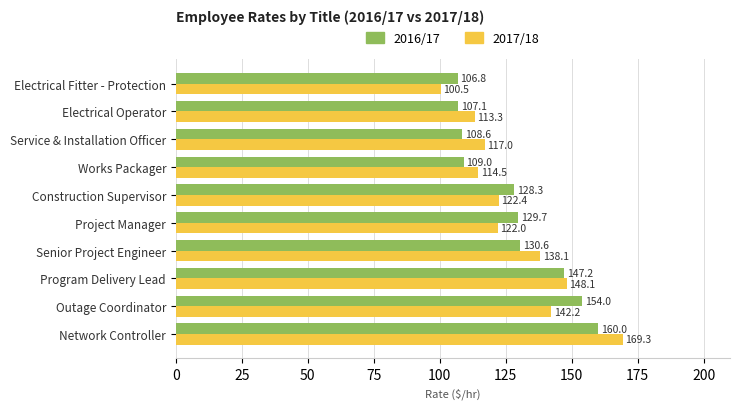

Rank the categories by 2017/18 value from lowest to highest.

Electrical Fitter - Protection, Electrical Operator, Works Packager, Service & Installation Officer, Project Manager, Construction Supervisor, Senior Project Engineer, Outage Coordinator, Program Delivery Lead, Network Controller